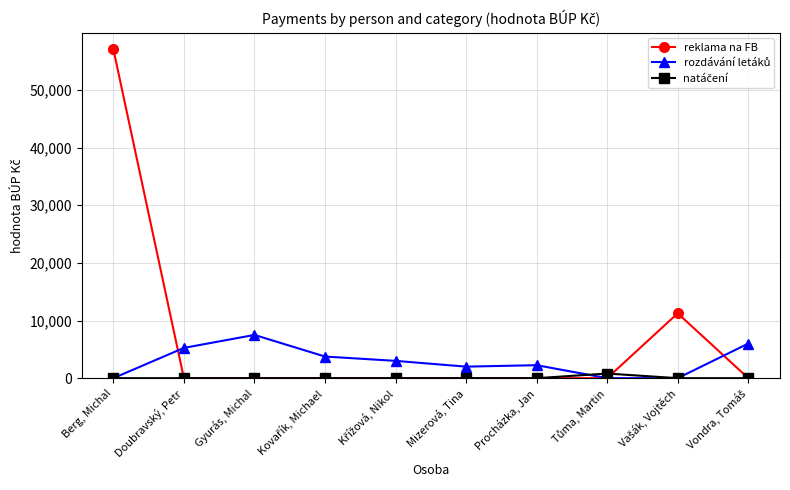

What is the sum of all reklama na FB values?

68317.7